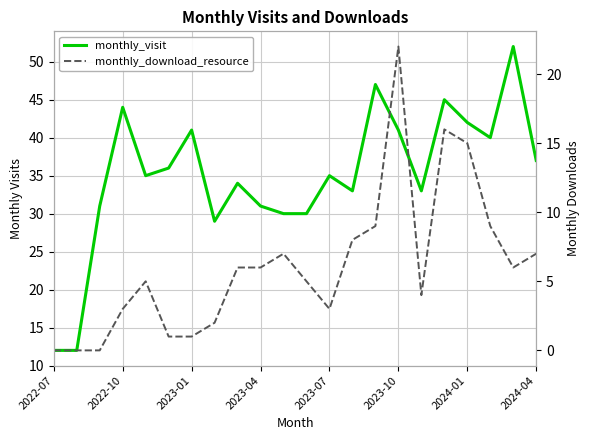

How many interior local valleys does the monthly_visit series have?

5